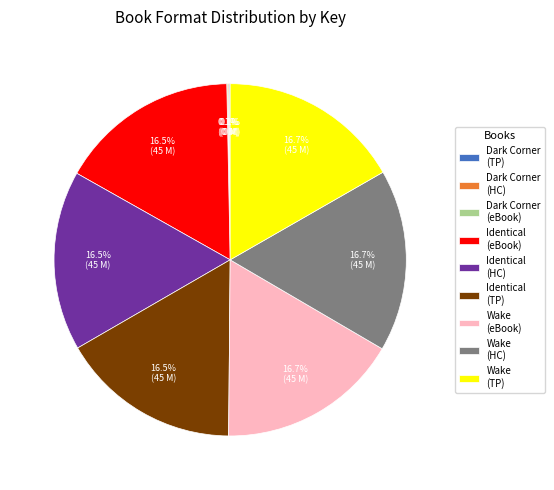

Does any single category account for the majority?

No